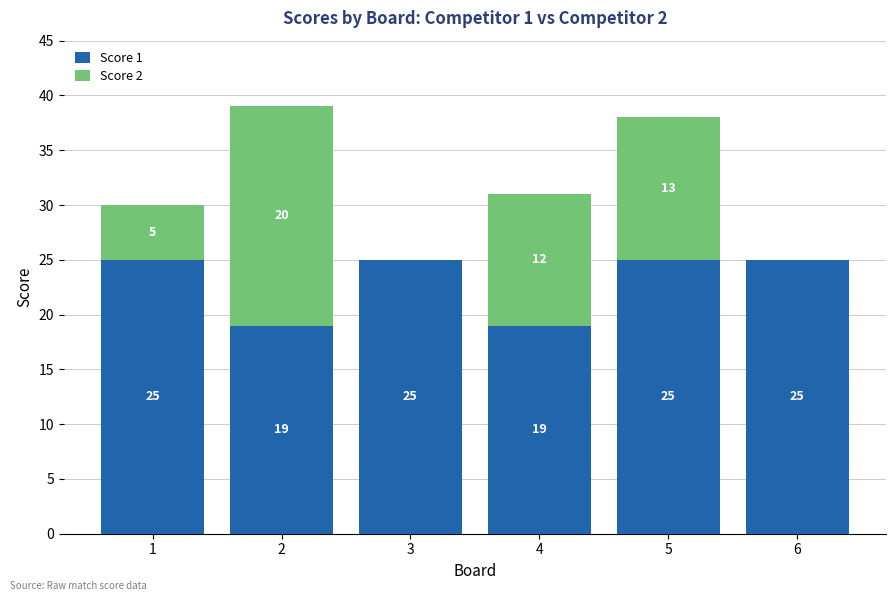

Reading right to left, what are the values for Score 1?

6=25	5=25	4=19	3=25	2=19	1=25